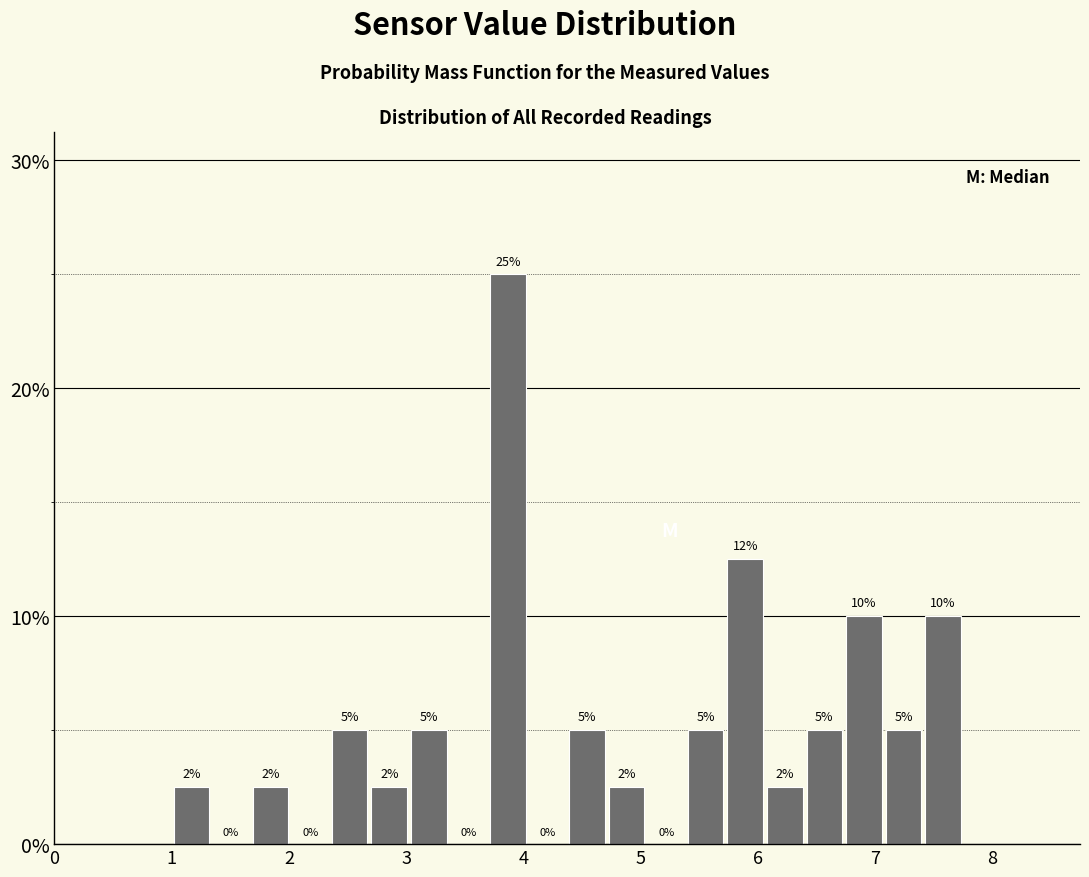

Around what value on the x-axis is the tallest bar? Give the approximate position of its centre, as read against the axis.

3.9